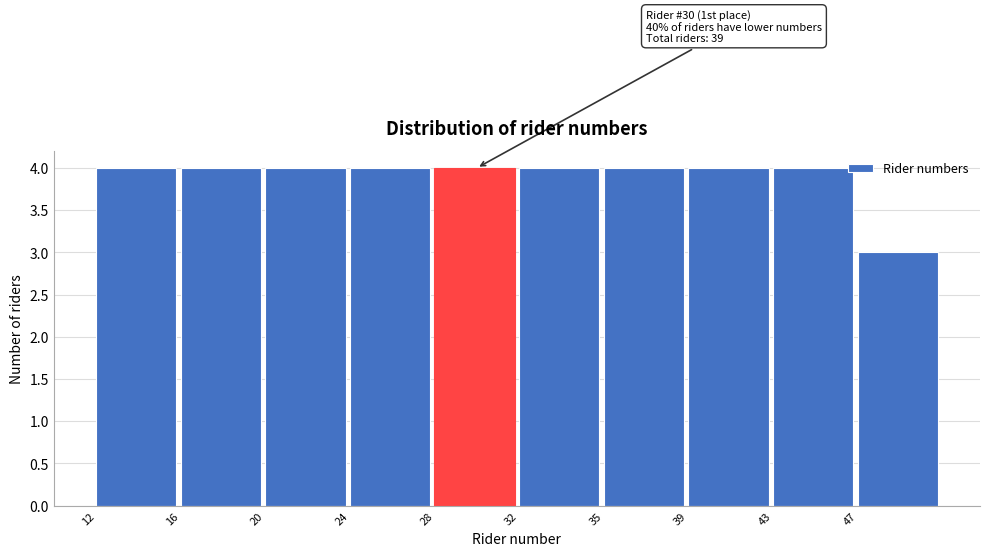

Reading left to right, transcribe all the data shown in this chart.

4	4	4	4	4	4	4	4	4	3